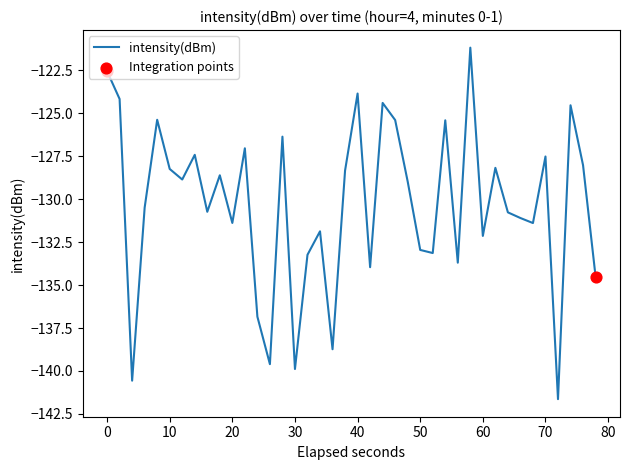

What is the difference between the maximum and minimum values?

20.4